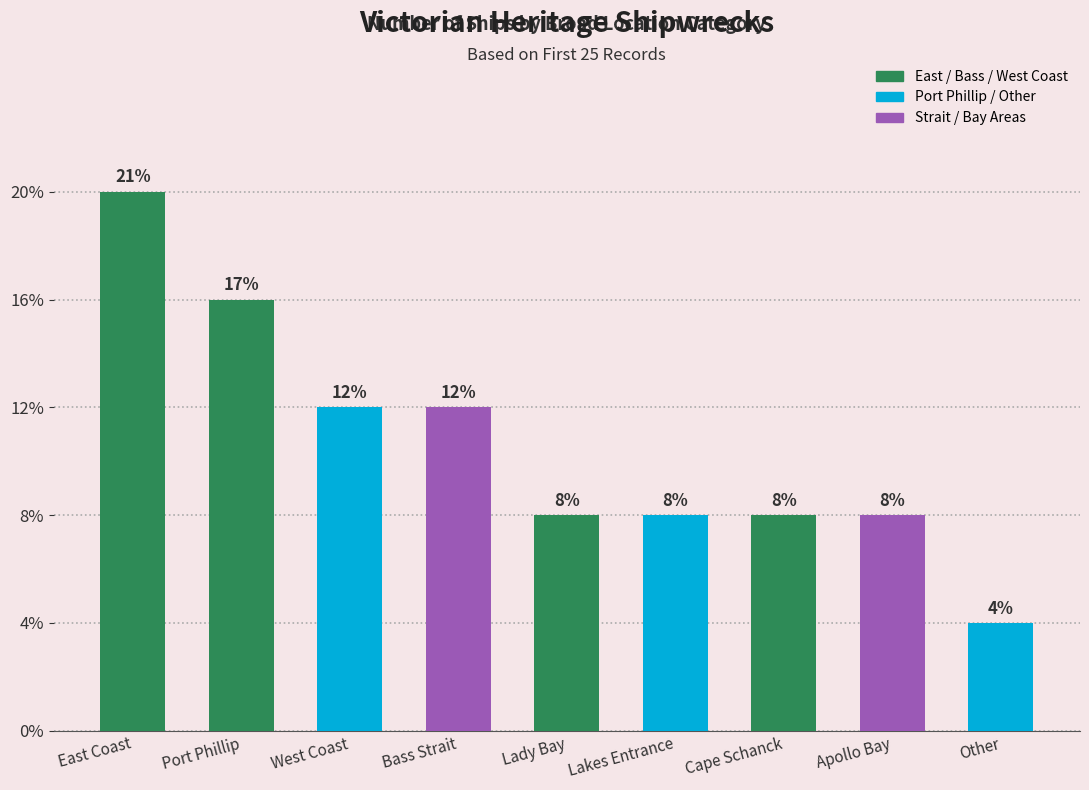

Reading left to right, what are all the values shown in this chart?

East Coast=5	Port Phillip=4	West Coast=3	Bass Strait=3	Lady Bay=2	Lakes Entrance=2	Cape Schanck=2	Apollo Bay=2	Other=1